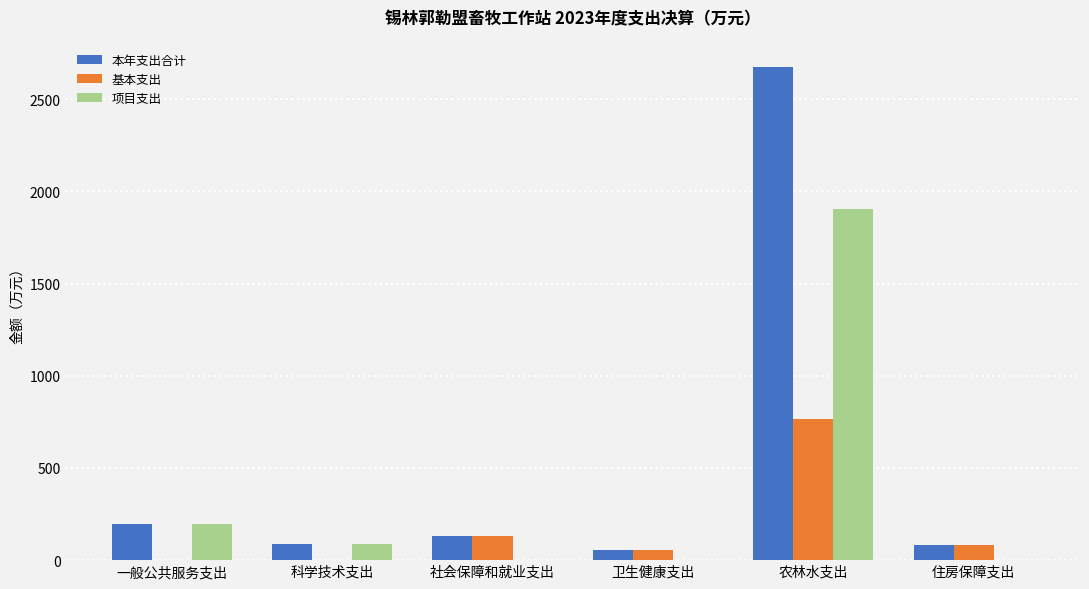

Where is 项目支出 nearest to the value 953?

一般公共服务支出